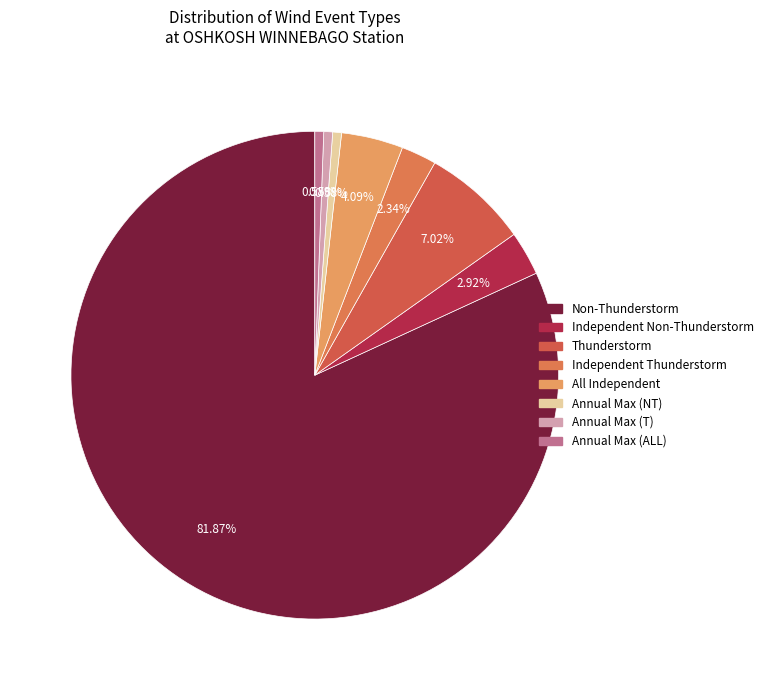

What percentage do Annual Max (NT) and Annual Max (ALL) together represent?

1.2%